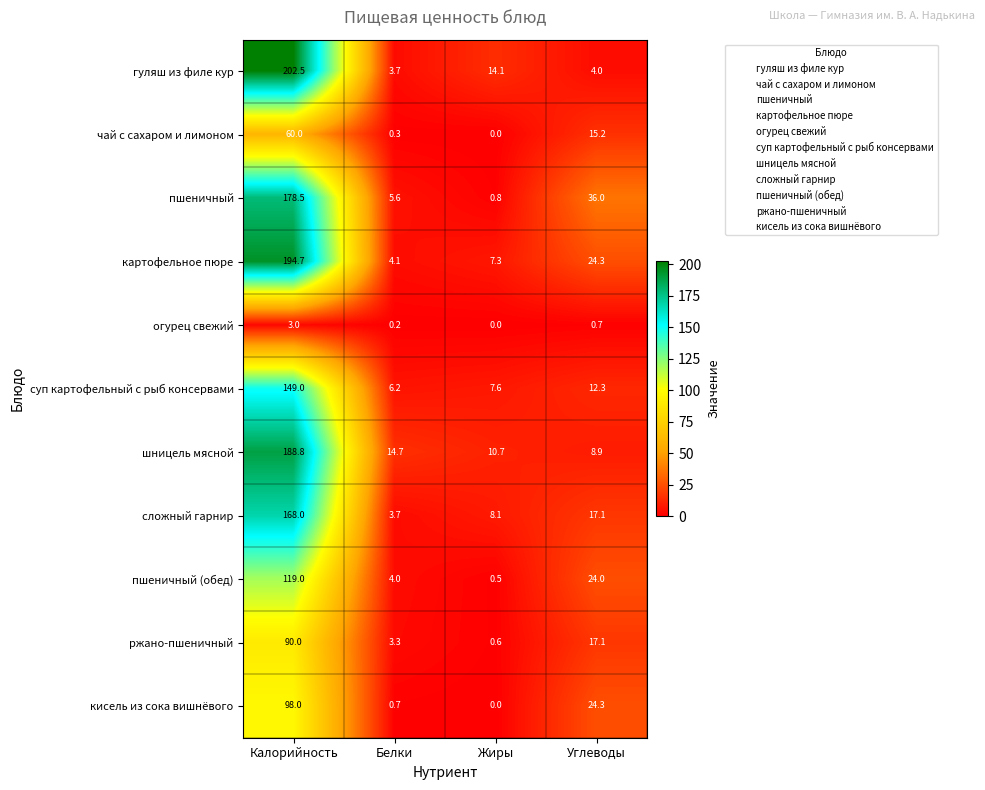

What is the difference between the картофельное пюре values at Калорийность and Жиры?

187.4